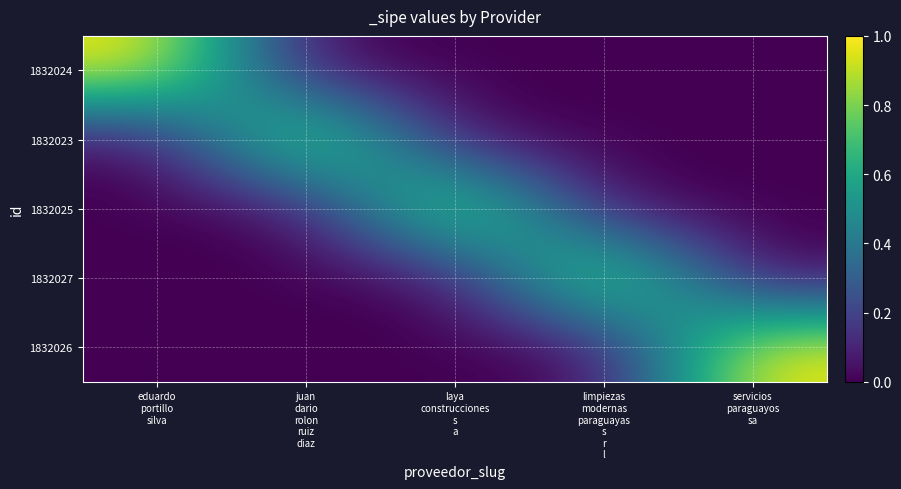

At which category is the sum across all series the highest?

eduardo
portillo
silva